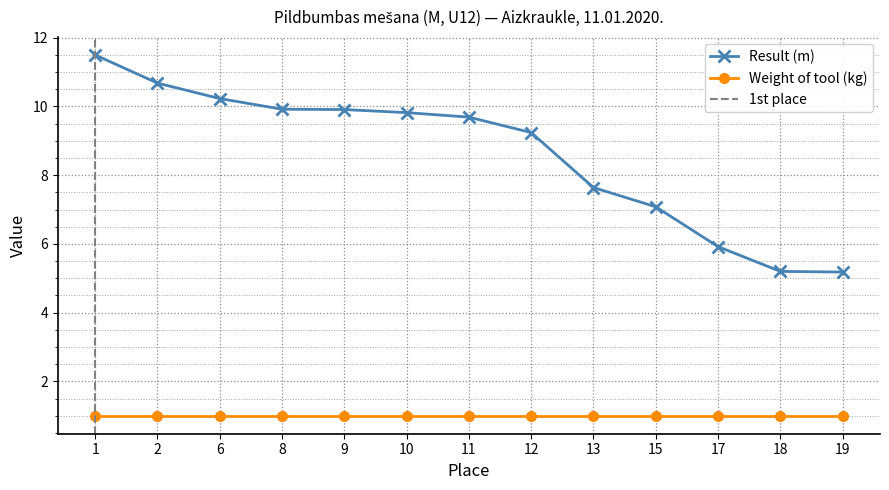

How many categories are shown in the chart?

13